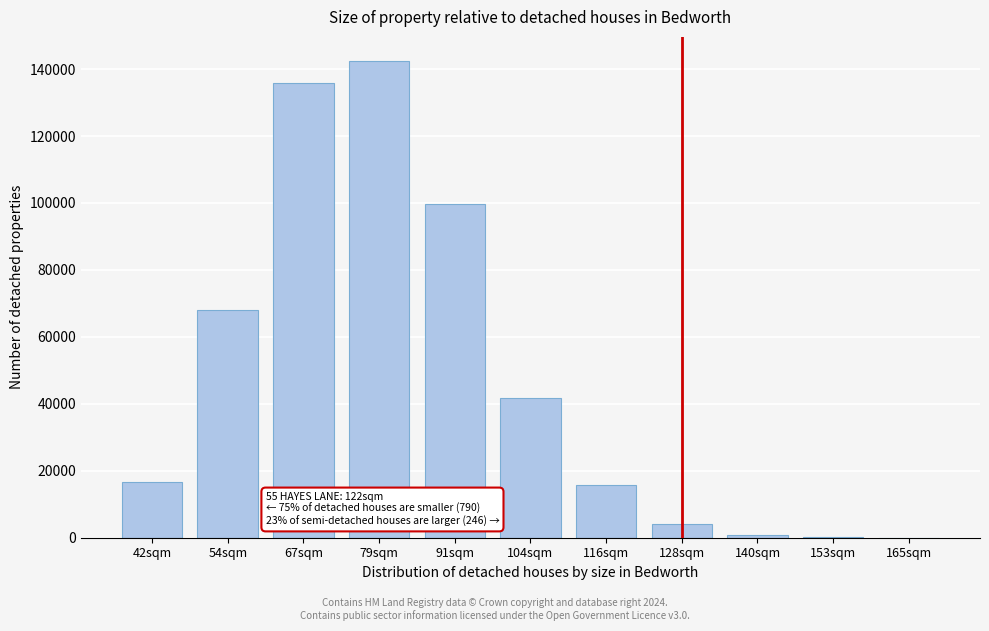

What is the change in value from 42sqm to 128sqm?

-12559